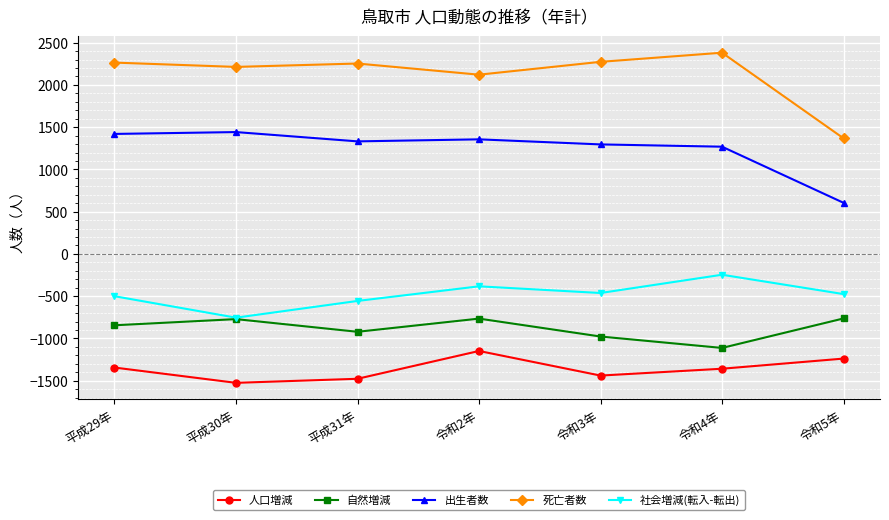

Rank the series by their maximum value, from lowest to highest.

人口増減, 自然増減, 社会増減(転入-転出), 出生者数, 死亡者数